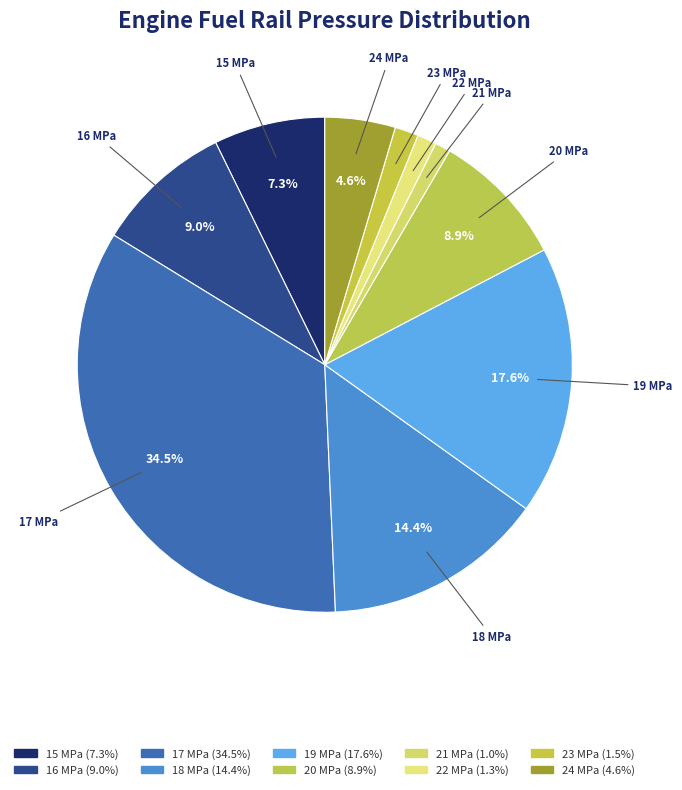

Does any single category account for the majority?

No